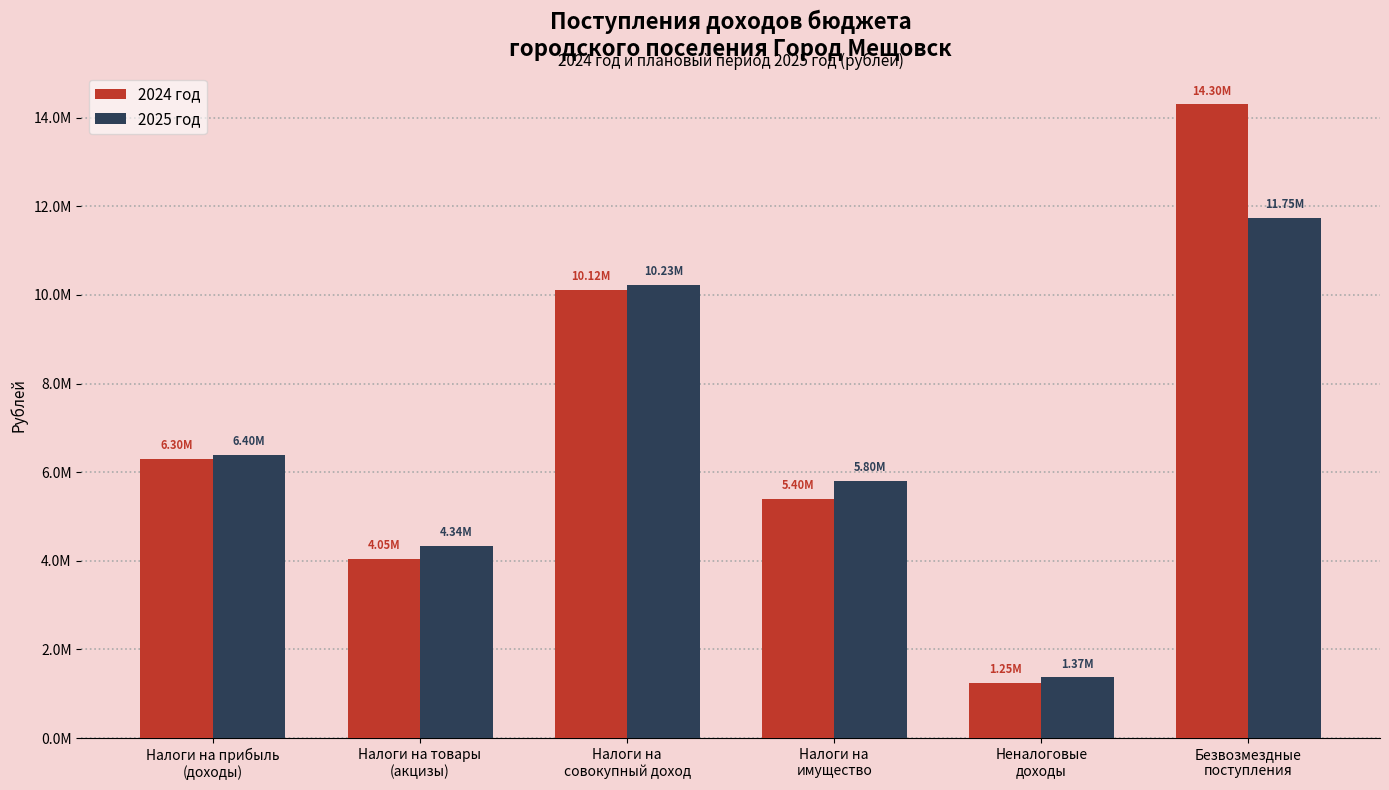

At which category is the sum across all series the highest?

Безвозмездные
поступления